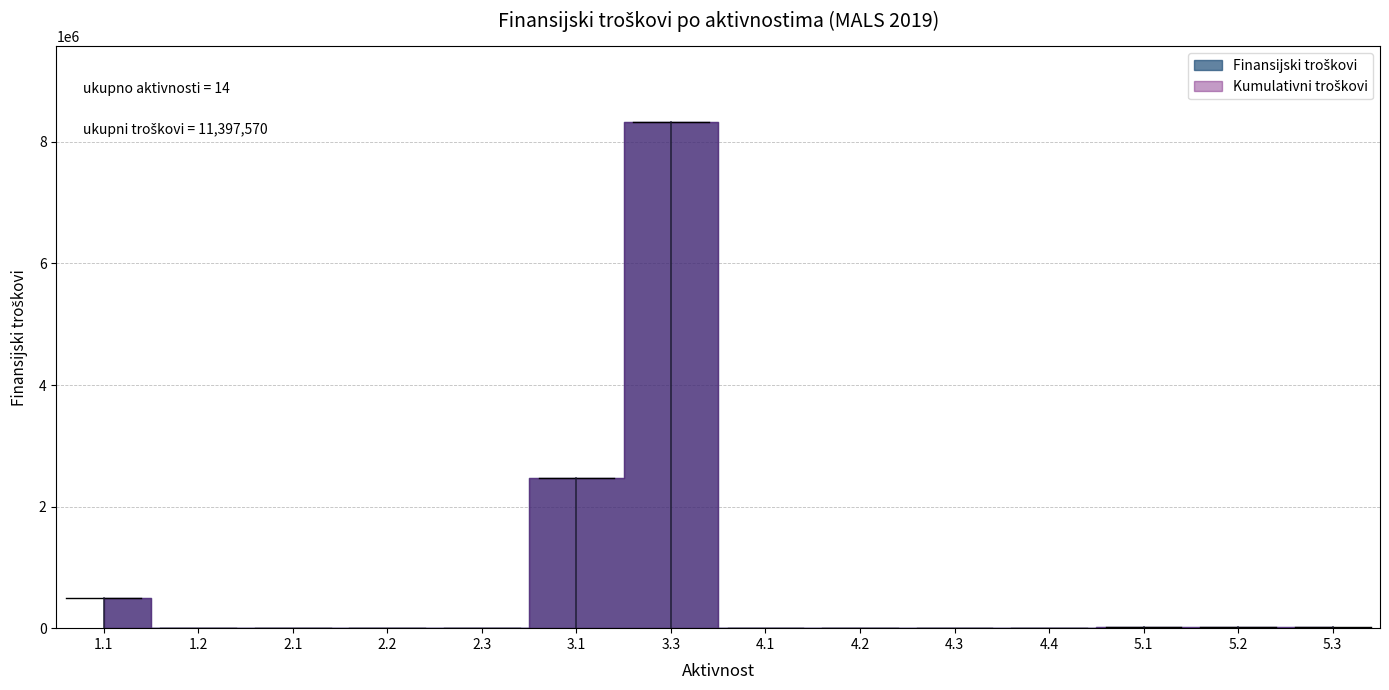

The value at 4.4 is 5130. True or false?

True